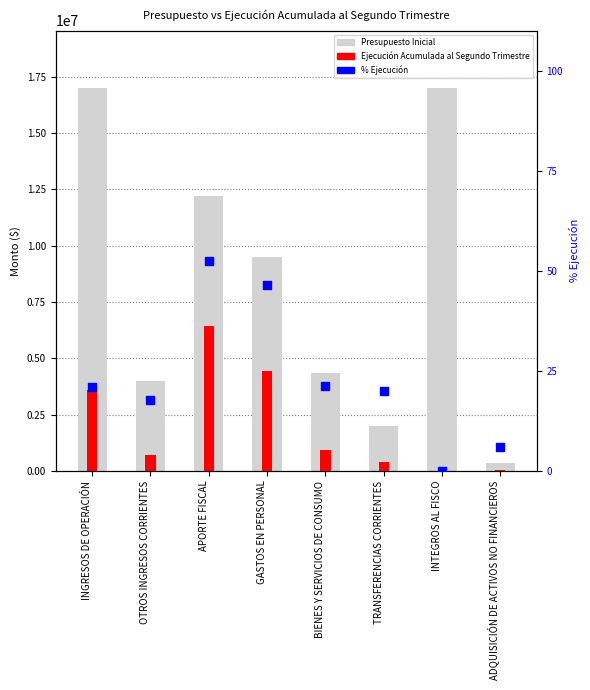

What are all the series names shown in the legend?

Presupuesto Inicial, Ejecución Acumulada al Segundo Trimestre, % Ejecución